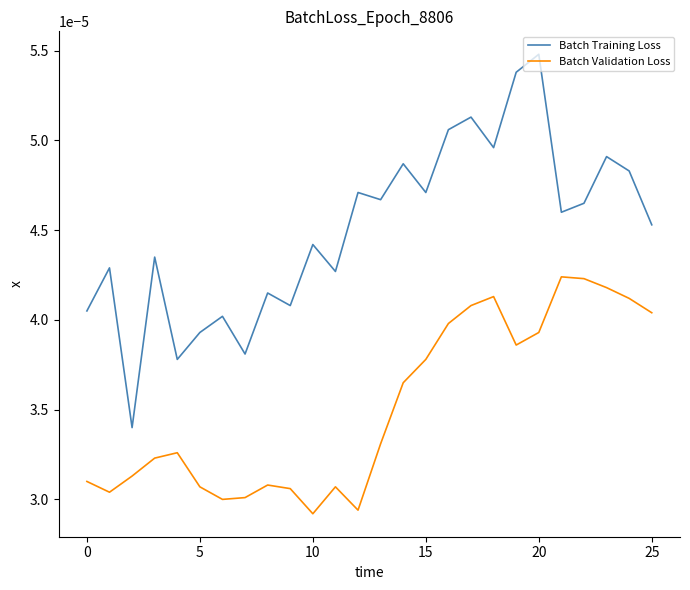

True or false: Batch Training Loss and Batch Validation Loss intersect in this chart.

False